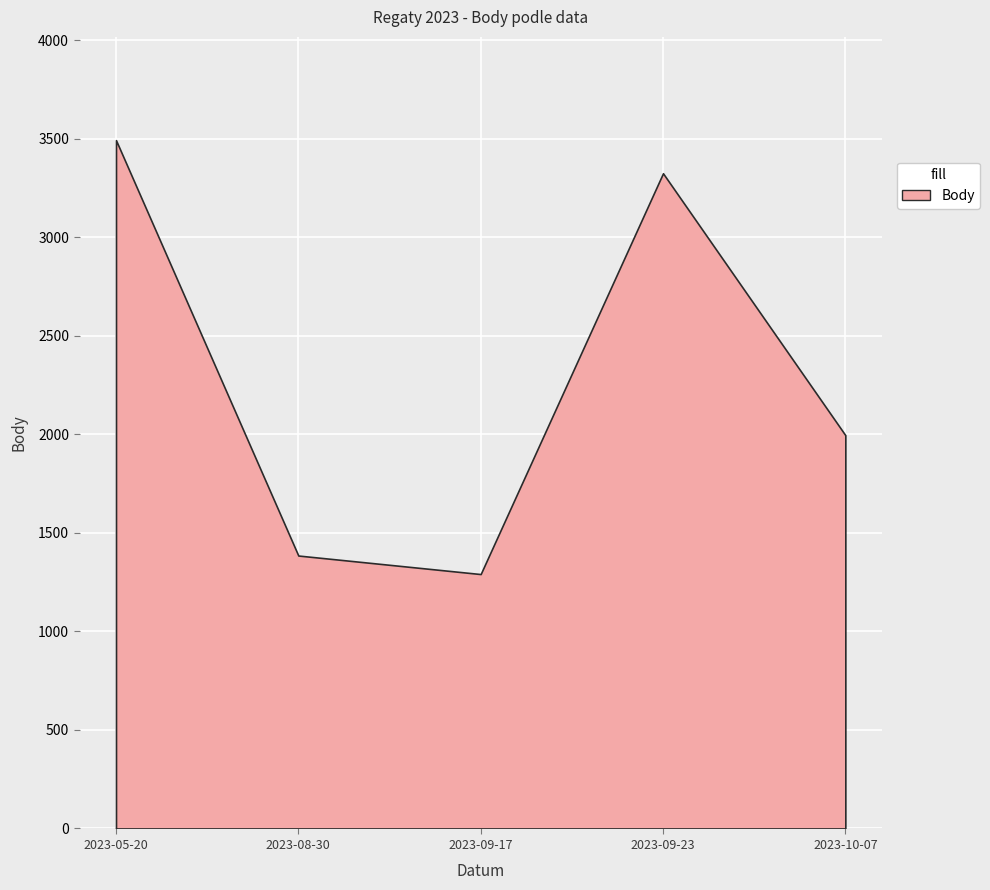

What is the sum of all values?

11490